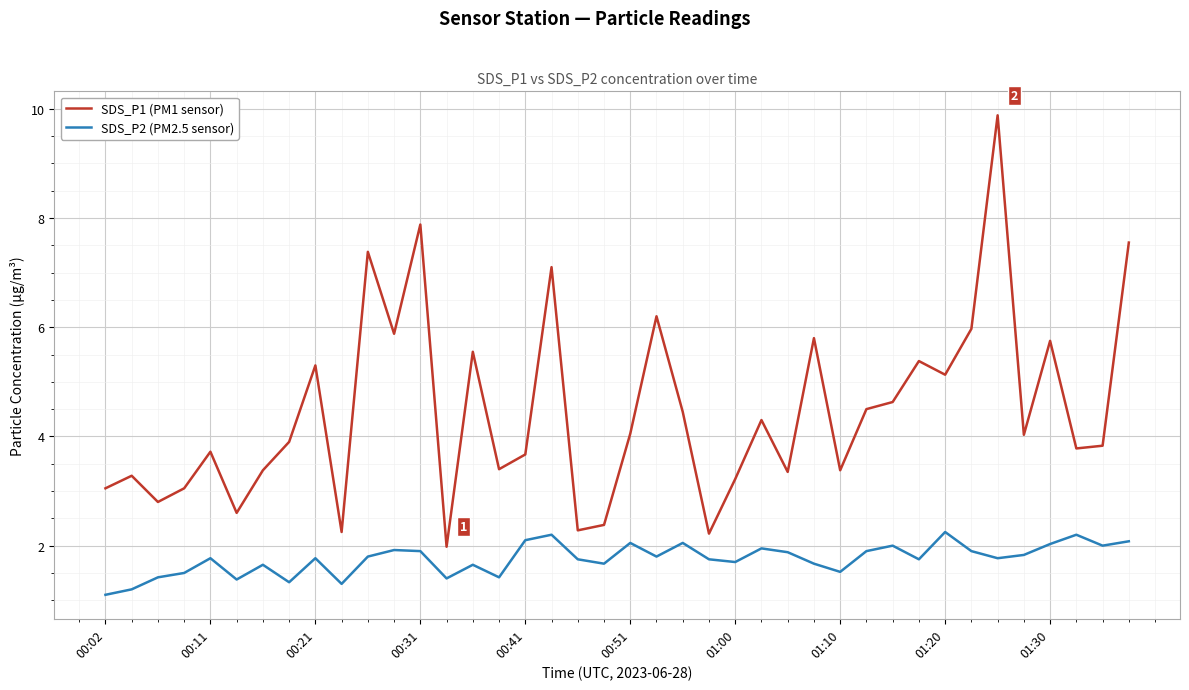

True or false: SDS_P2 (PM2.5 sensor) has more than 1 points higher than both neighbors.

True